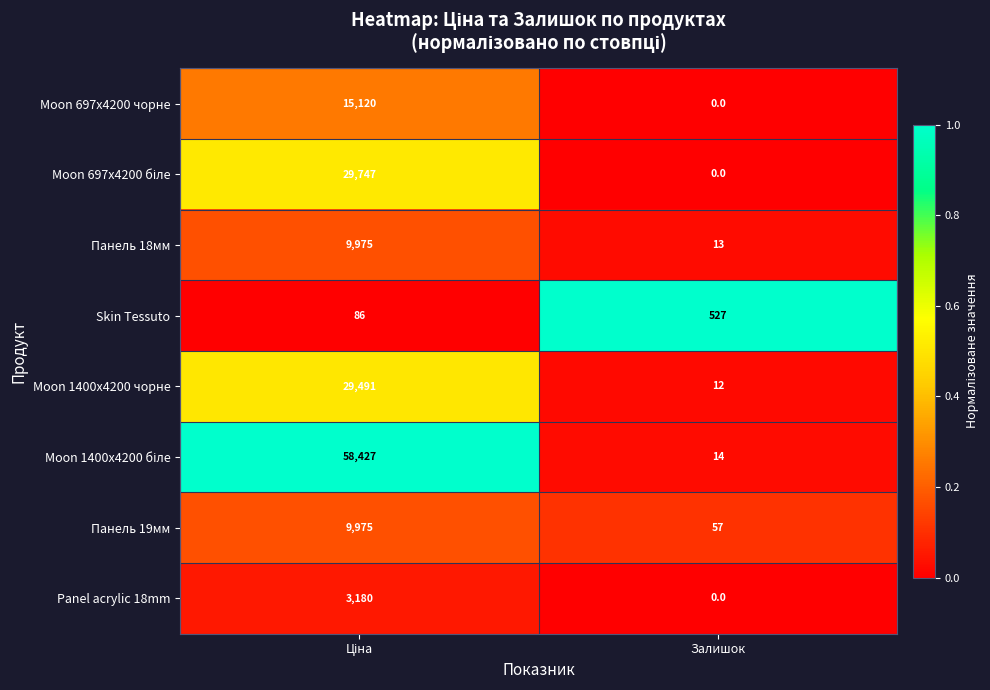

Which category has the lowest value across all series?

Залишок